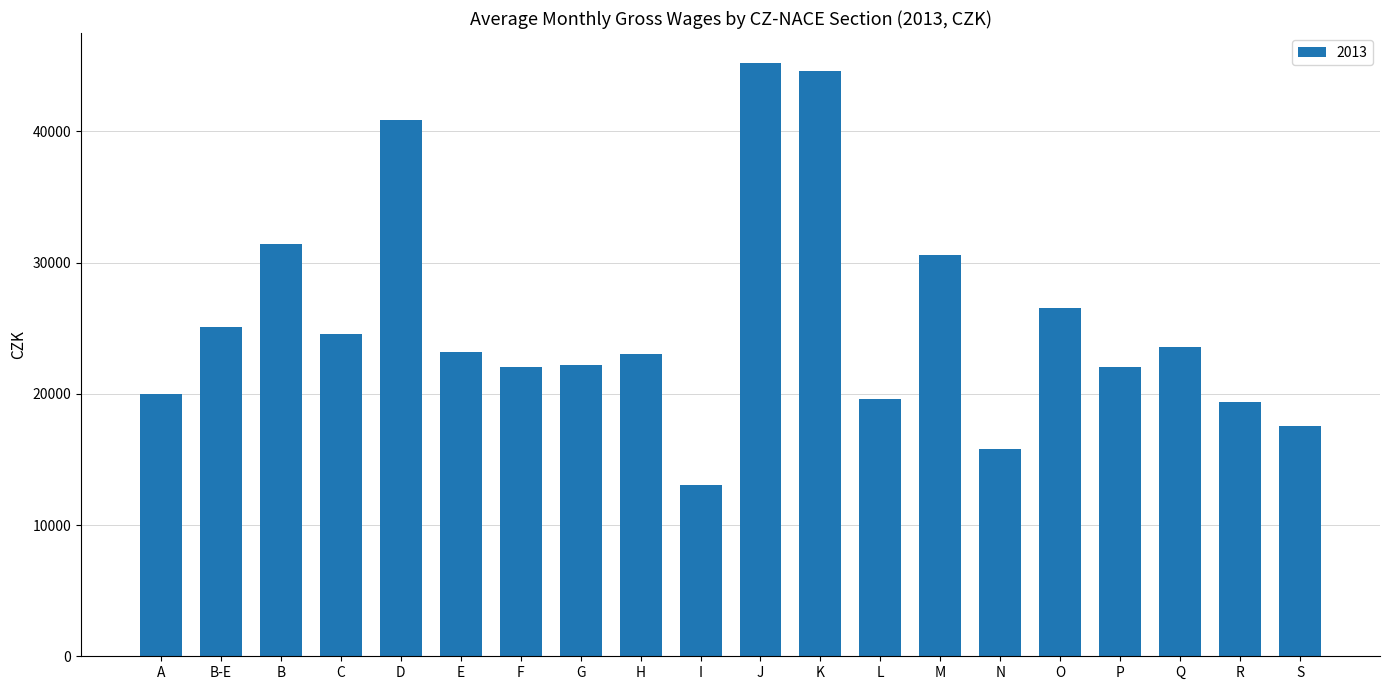

What is the value of the 13th bar from the left?

19645